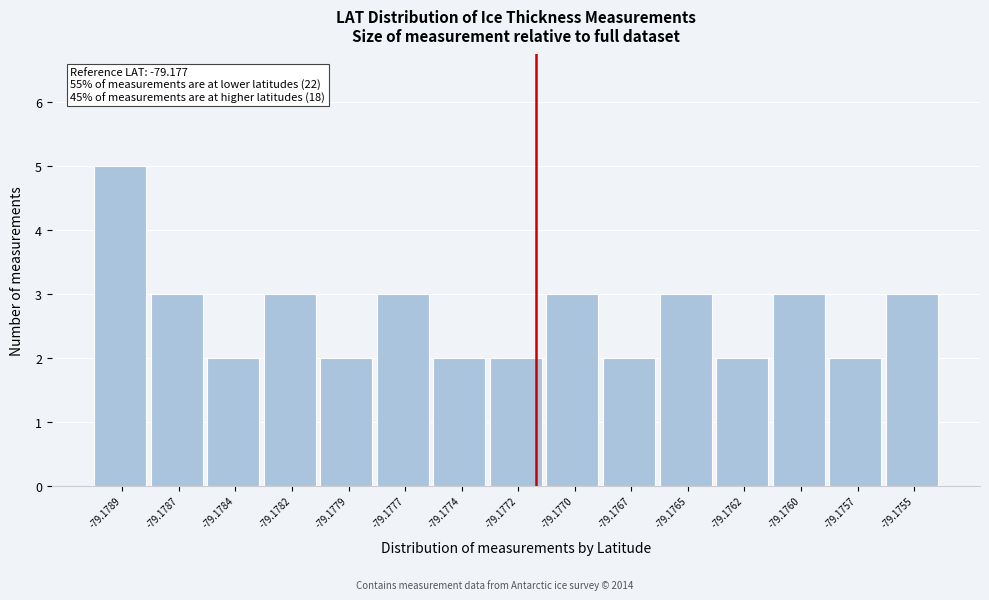

Reading left to right, what are all the values shown in this chart?

5	3	2	3	2	3	2	2	3	2	3	2	3	2	3